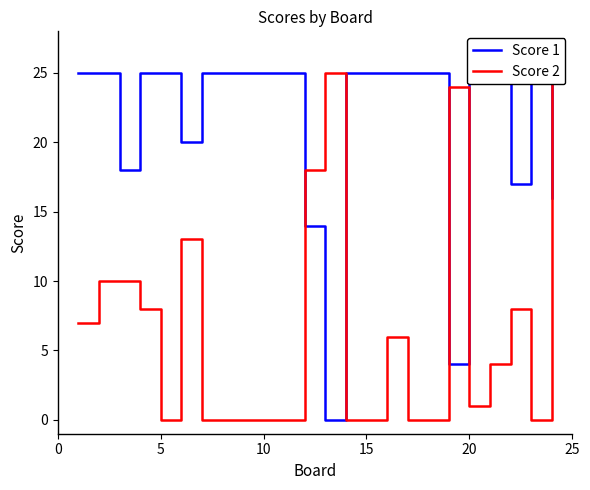

The Score 2 series shows 14 at 13. True or false?

False